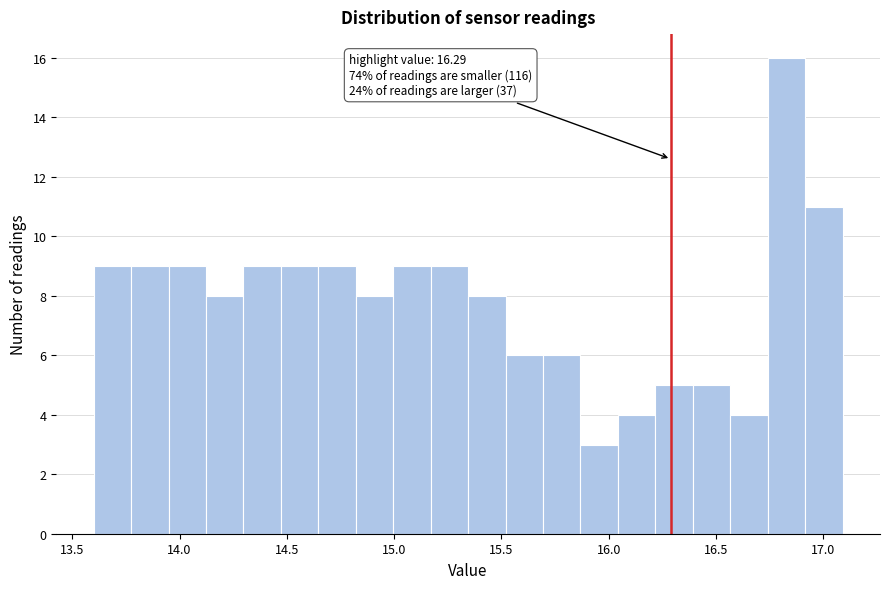

Around what value on the x-axis is the tallest bar? Give the approximate position of its centre, as read against the axis.

16.85